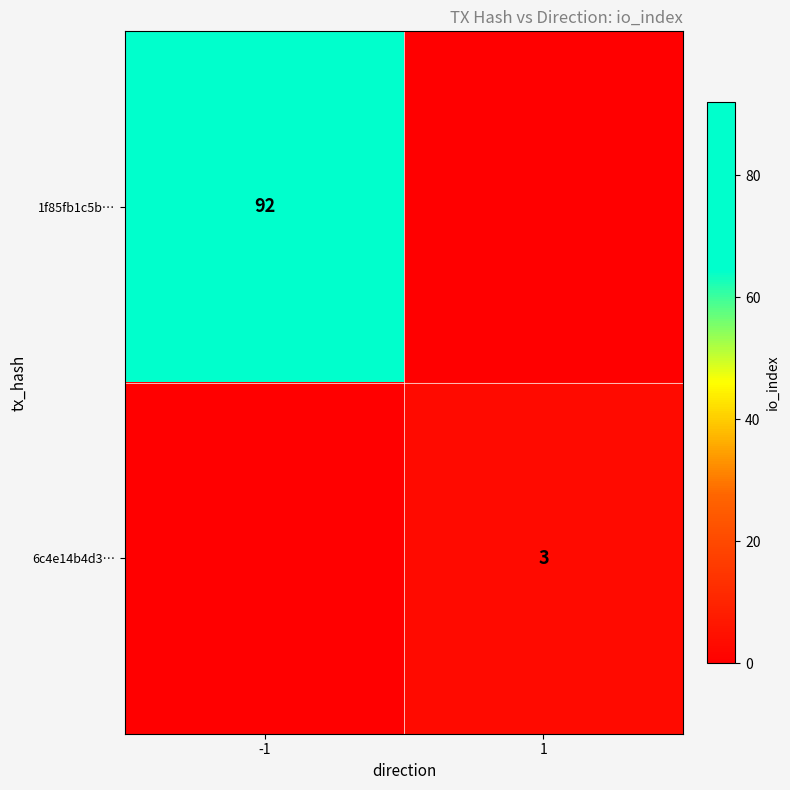

Is it true that 1f85fb1c5b… equals 60 at -1?

False